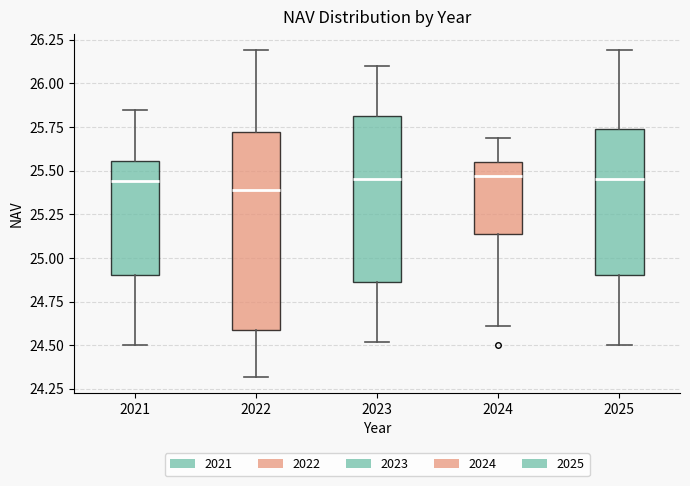

Reading left to right, transcribe this box plot: for each box, give where its median line is, the range the box spans, and where its two whiskers end, as read against the y-axis. The values are not printed on the chart, so give them approximately, as read against the axis.

2021: median 25.45, box 24.90 to 25.55, whiskers 24.50 to 25.85
2022: median 25.40, box 24.60 to 25.70, whiskers 24.30 to 26.20
2023: median 25.45, box 24.85 to 25.80, whiskers 24.50 to 26.10
2024: median 25.45, box 25.15 to 25.55, whiskers 24.60 to 25.70
2025: median 25.45, box 24.90 to 25.75, whiskers 24.50 to 26.20